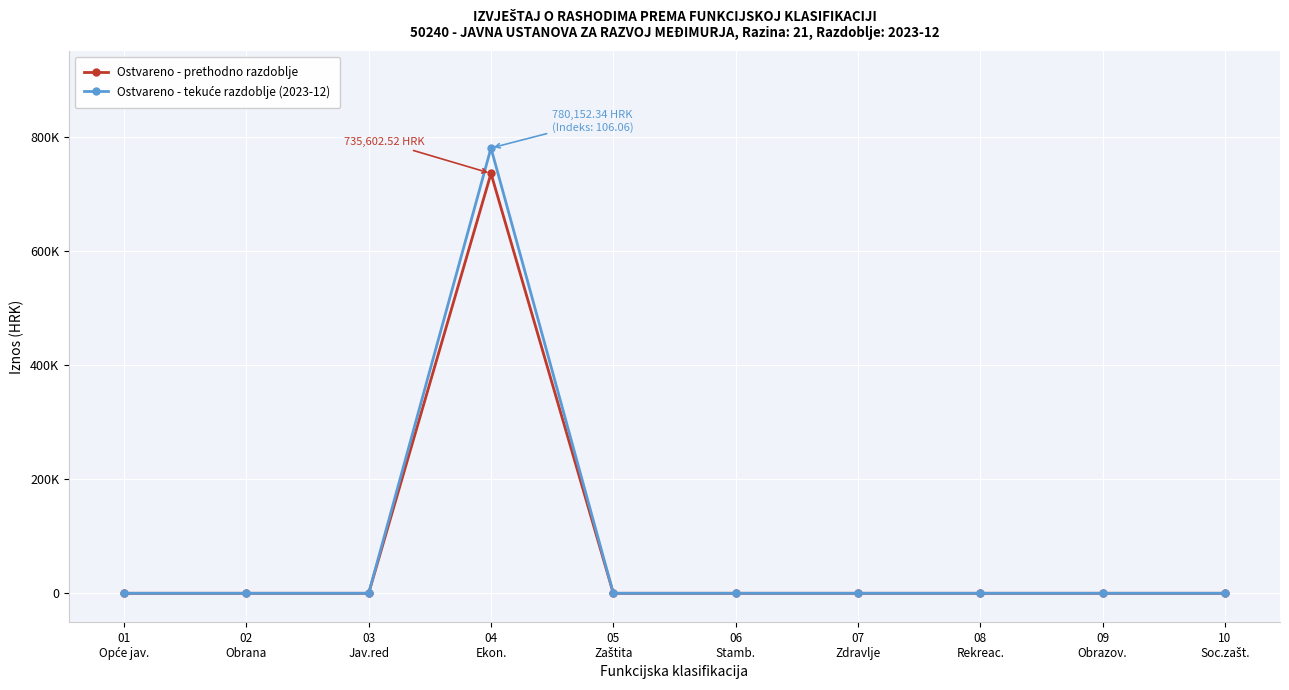

Which label corresponds to the largest value in the chart?

04
Ekon.